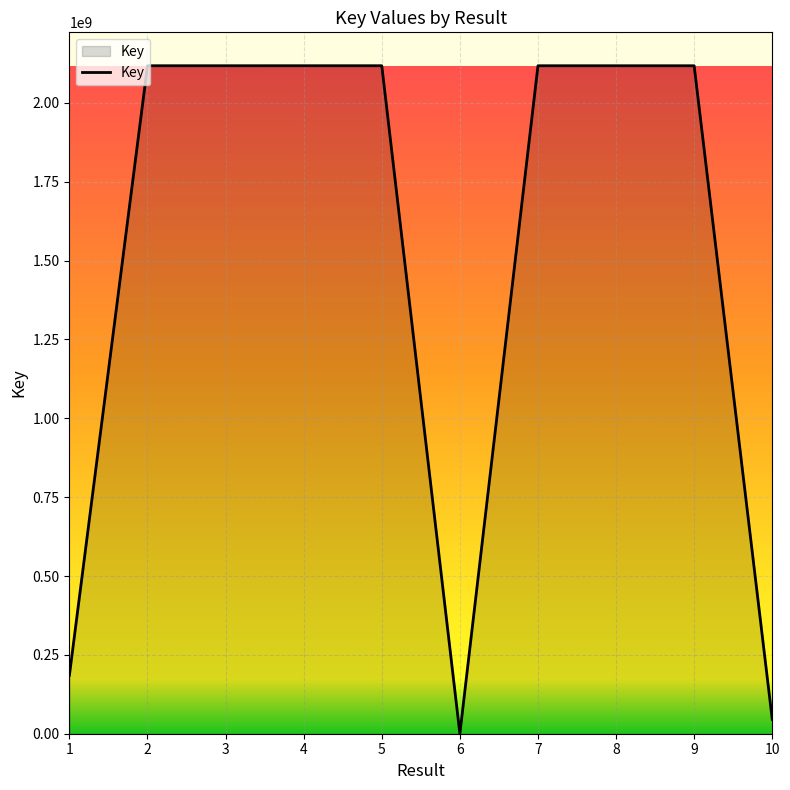

How many values are below 2117859996?

5